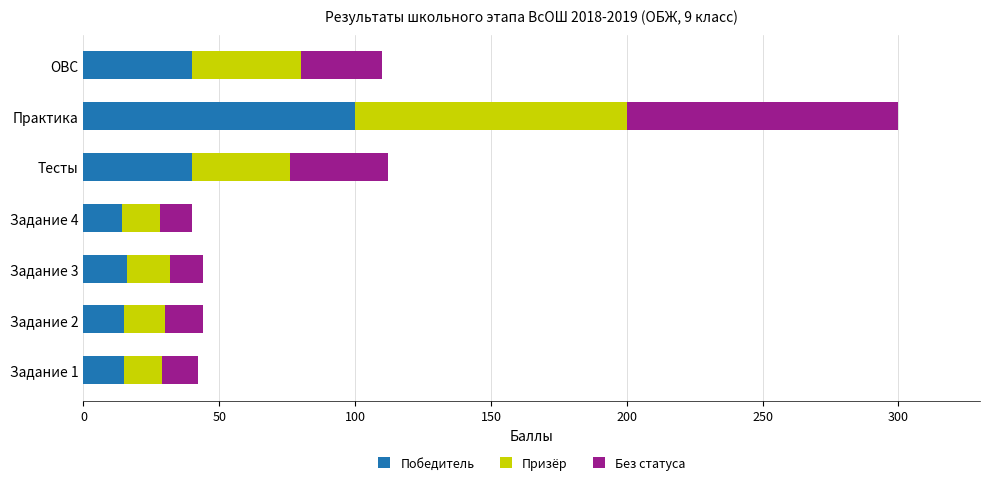

What is the difference between the maximum and minimum values in the Победитель series?

86